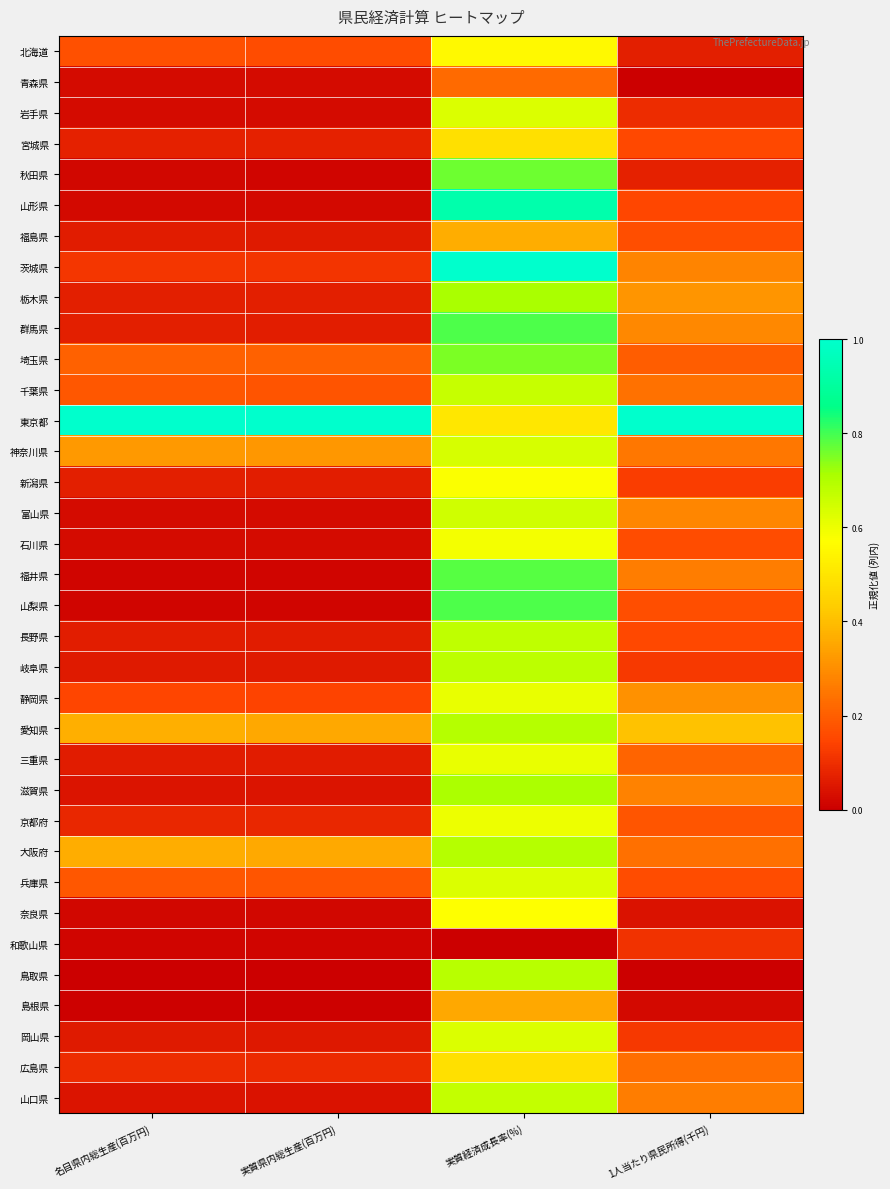

Reading right to left, extract all data points from this chart.

北海道: 1人当たり県民所得(千円)=0.1	実質経済成長率(%)=0.6	実質県内総生産(百万円)=0.2	名目県内総生産(百万円)=0.2
青森県: 1人当たり県民所得(千円)=0.0	実質経済成長率(%)=0.2	実質県内総生産(百万円)=0.0	名目県内総生産(百万円)=0.0
岩手県: 1人当たり県民所得(千円)=0.1	実質経済成長率(%)=0.6	実質県内総生産(百万円)=0.0	名目県内総生産(百万円)=0.0
宮城県: 1人当たり県民所得(千円)=0.2	実質経済成長率(%)=0.5	実質県内総生産(百万円)=0.1	名目県内総生産(百万円)=0.1
秋田県: 1人当たり県民所得(千円)=0.1	実質経済成長率(%)=0.8	実質県内総生産(百万円)=0.0	名目県内総生産(百万円)=0.0
山形県: 1人当たり県民所得(千円)=0.1	実質経済成長率(%)=0.9	実質県内総生産(百万円)=0.0	名目県内総生産(百万円)=0.0
福島県: 1人当たり県民所得(千円)=0.2	実質経済成長率(%)=0.4	実質県内総生産(百万円)=0.1	名目県内総生産(百万円)=0.1
茨城県: 1人当たり県民所得(千円)=0.3	実質経済成長率(%)=1.0	実質県内総生産(百万円)=0.1	名目県内総生産(百万円)=0.1
栃木県: 1人当たり県民所得(千円)=0.3	実質経済成長率(%)=0.7	実質県内総生産(百万円)=0.1	名目県内総生産(百万円)=0.1
群馬県: 1人当たり県民所得(千円)=0.3	実質経済成長率(%)=0.8	実質県内総生産(百万円)=0.1	名目県内総生産(百万円)=0.1
埼玉県: 1人当たり県民所得(千円)=0.2	実質経済成長率(%)=0.8	実質県内総生産(百万円)=0.2	名目県内総生産(百万円)=0.2
千葉県: 1人当たり県民所得(千円)=0.2	実質経済成長率(%)=0.7	実質県内総生産(百万円)=0.2	名目県内総生産(百万円)=0.2
東京都: 1人当たり県民所得(千円)=1.0	実質経済成長率(%)=0.5	実質県内総生産(百万円)=1.0	名目県内総生産(百万円)=1.0
神奈川県: 1人当たり県民所得(千円)=0.3	実質経済成長率(%)=0.6	実質県内総生産(百万円)=0.3	名目県内総生産(百万円)=0.3
新潟県: 1人当たり県民所得(千円)=0.1	実質経済成長率(%)=0.6	実質県内総生産(百万円)=0.1	名目県内総生産(百万円)=0.1
富山県: 1人当たり県民所得(千円)=0.3	実質経済成長率(%)=0.7	実質県内総生産(百万円)=0.0	名目県内総生産(百万円)=0.0
石川県: 1人当たり県民所得(千円)=0.2	実質経済成長率(%)=0.6	実質県内総生産(百万円)=0.0	名目県内総生産(百万円)=0.0
福井県: 1人当たり県民所得(千円)=0.3	実質経済成長率(%)=0.8	実質県内総生産(百万円)=0.0	名目県内総生産(百万円)=0.0
山梨県: 1人当たり県民所得(千円)=0.2	実質経済成長率(%)=0.8	実質県内総生産(百万円)=0.0	名目県内総生産(百万円)=0.0
長野県: 1人当たり県民所得(千円)=0.2	実質経済成長率(%)=0.7	実質県内総生産(百万円)=0.1	名目県内総生産(百万円)=0.1
岐阜県: 1人当たり県民所得(千円)=0.1	実質経済成長率(%)=0.7	実質県内総生産(百万円)=0.1	名目県内総生産(百万円)=0.1
静岡県: 1人当たり県民所得(千円)=0.3	実質経済成長率(%)=0.6	実質県内総生産(百万円)=0.1	名目県内総生産(百万円)=0.1
愛知県: 1人当たり県民所得(千円)=0.4	実質経済成長率(%)=0.7	実質県内総生産(百万円)=0.4	名目県内総生産(百万円)=0.4
三重県: 1人当たり県民所得(千円)=0.2	実質経済成長率(%)=0.6	実質県内総生産(百万円)=0.1	名目県内総生産(百万円)=0.1
滋賀県: 1人当たり県民所得(千円)=0.3	実質経済成長率(%)=0.7	実質県内総生産(百万円)=0.0	名目県内総生産(百万円)=0.0
京都府: 1人当たり県民所得(千円)=0.2	実質経済成長率(%)=0.6	実質県内総生産(百万円)=0.1	名目県内総生産(百万円)=0.1
大阪府: 1人当たり県民所得(千円)=0.2	実質経済成長率(%)=0.7	実質県内総生産(百万円)=0.4	名目県内総生産(百万円)=0.4
兵庫県: 1人当たり県民所得(千円)=0.2	実質経済成長率(%)=0.6	実質県内総生産(百万円)=0.2	名目県内総生産(百万円)=0.2
奈良県: 1人当たり県民所得(千円)=0.0	実質経済成長率(%)=0.6	実質県内総生産(百万円)=0.0	名目県内総生産(百万円)=0.0
和歌山県: 1人当たり県民所得(千円)=0.1	実質経済成長率(%)=0.0	実質県内総生産(百万円)=0.0	名目県内総生産(百万円)=0.0
鳥取県: 1人当たり県民所得(千円)=0.0	実質経済成長率(%)=0.7	実質県内総生産(百万円)=0.0	名目県内総生産(百万円)=0.0
島根県: 1人当たり県民所得(千円)=0.0	実質経済成長率(%)=0.4	実質県内総生産(百万円)=0.0	名目県内総生産(百万円)=0.0
岡山県: 1人当たり県民所得(千円)=0.1	実質経済成長率(%)=0.6	実質県内総生産(百万円)=0.1	名目県内総生産(百万円)=0.1
広島県: 1人当たり県民所得(千円)=0.2	実質経済成長率(%)=0.5	実質県内総生産(百万円)=0.1	名目県内総生産(百万円)=0.1
山口県: 1人当たり県民所得(千円)=0.3	実質経済成長率(%)=0.7	実質県内総生産(百万円)=0.0	名目県内総生産(百万円)=0.0